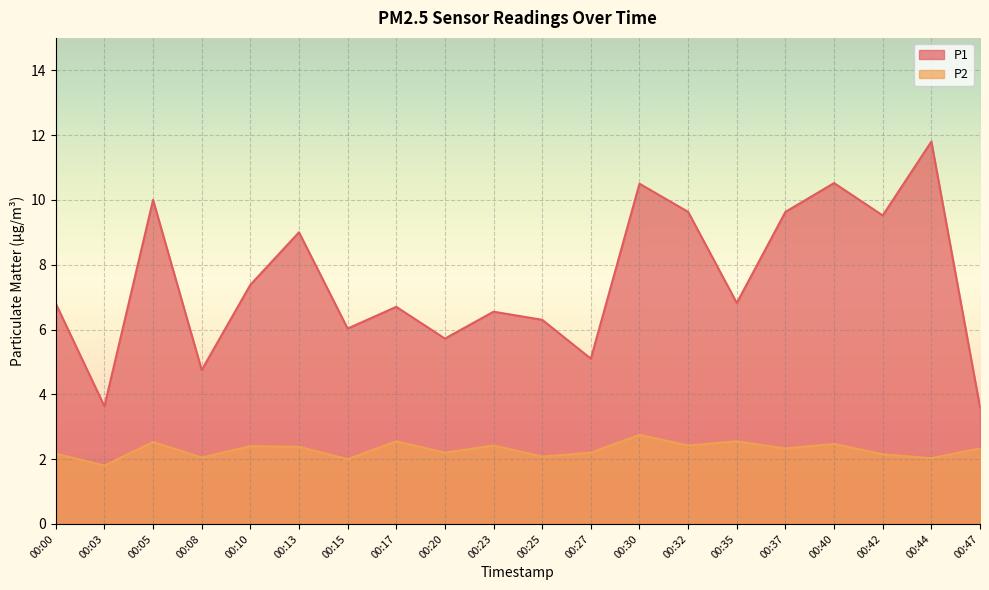

What is the difference between the second highest and minimum values in the P1 series?

6.9